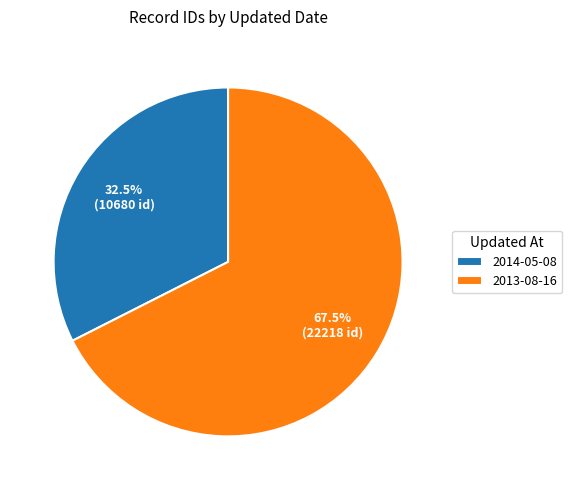

Is 2014-05-08 the majority of the pie?

No